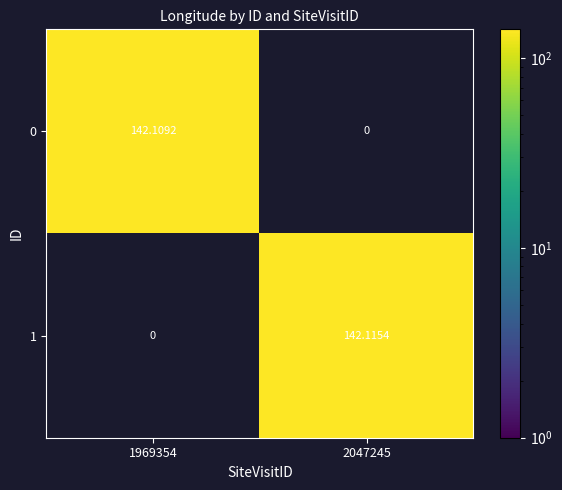

At which category is the sum across all series the highest?

2047245